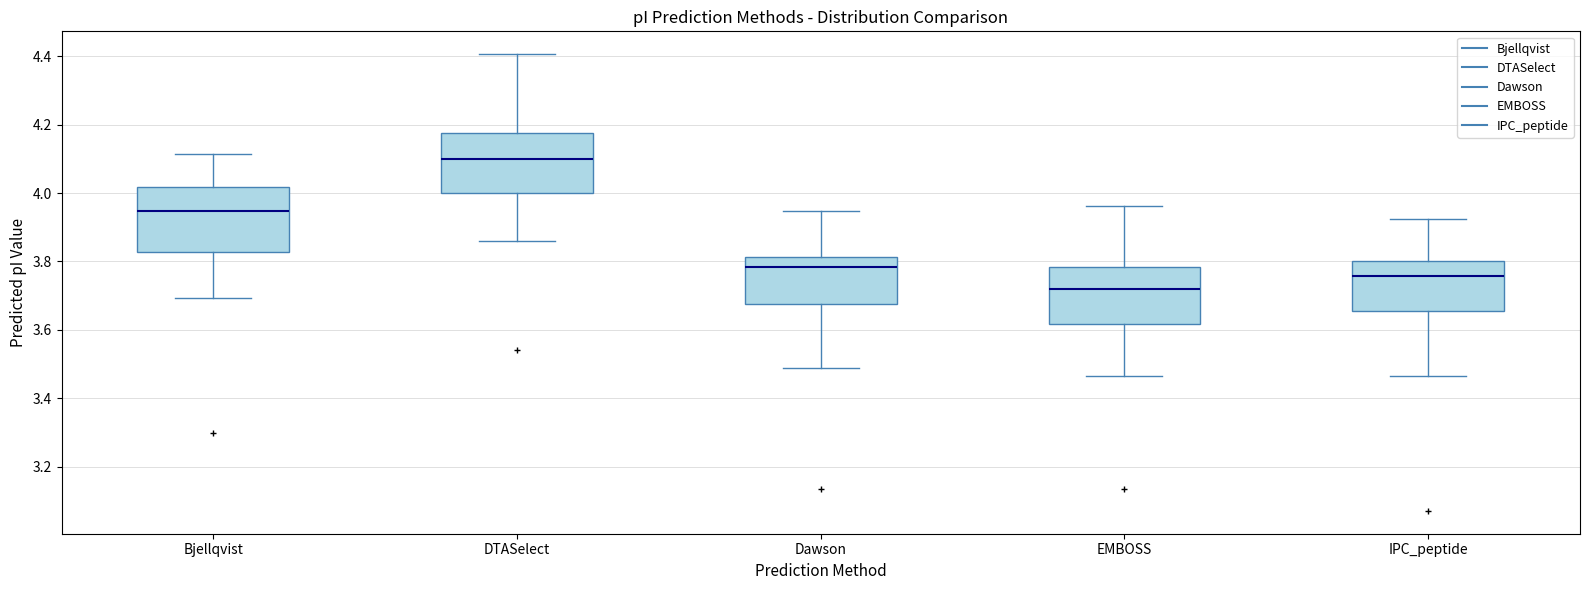

Where is the lower edge of the box for IPC_peptide on the y-axis? The values are not printed on the chart, so give them approximately, as read against the axis.

3.66